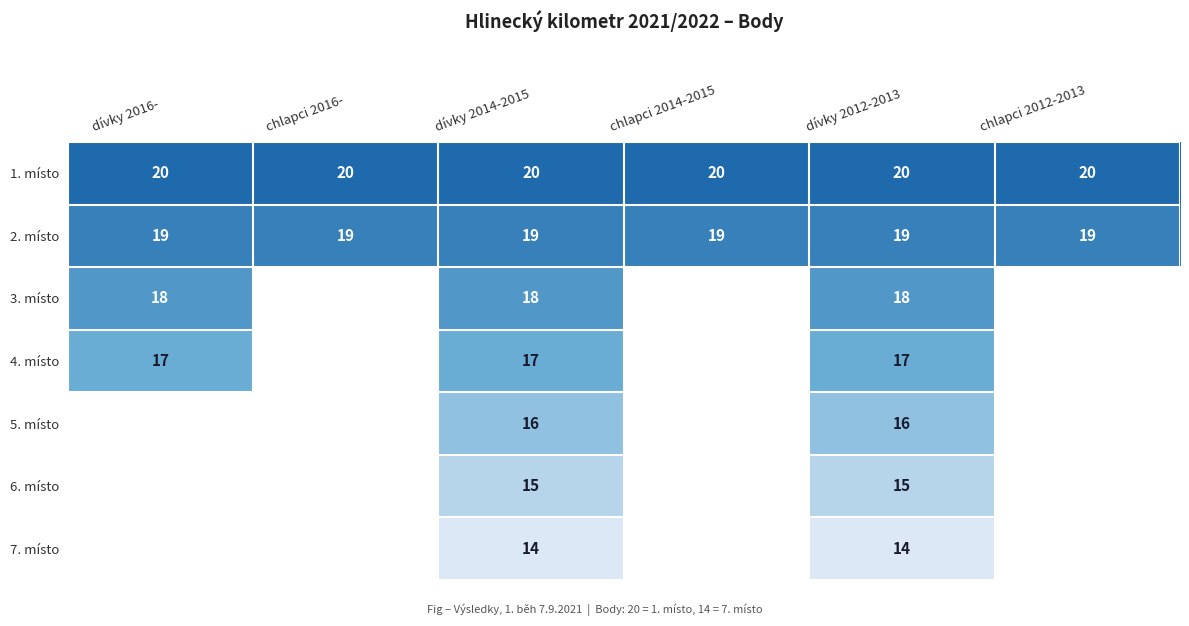

What is the sum of all 2. místo values?

114